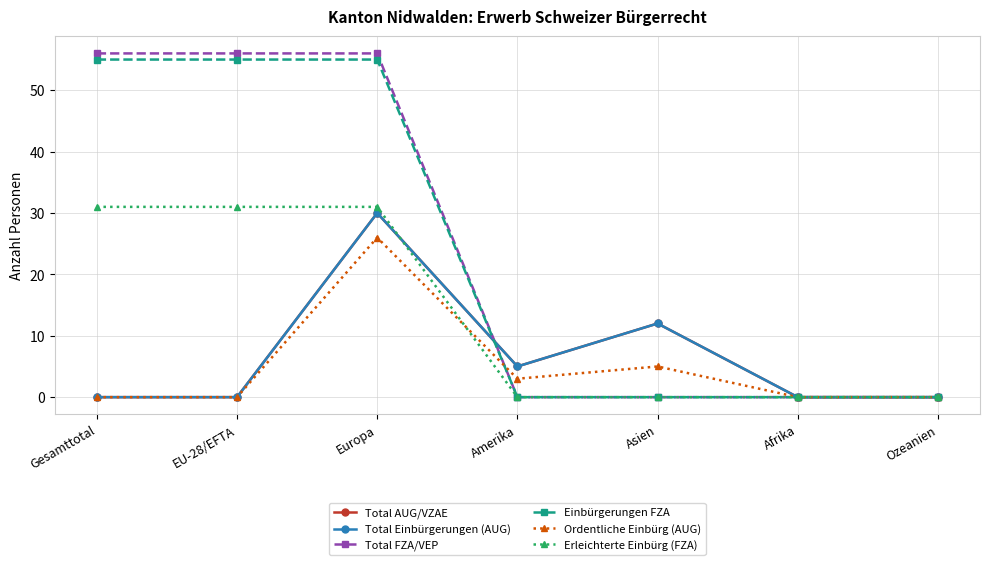

List the labels in order of Einbürgerungen FZA value, largest first.

Gesamttotal, EU-28/EFTA, Europa, Amerika, Asien, Afrika, Ozeanien